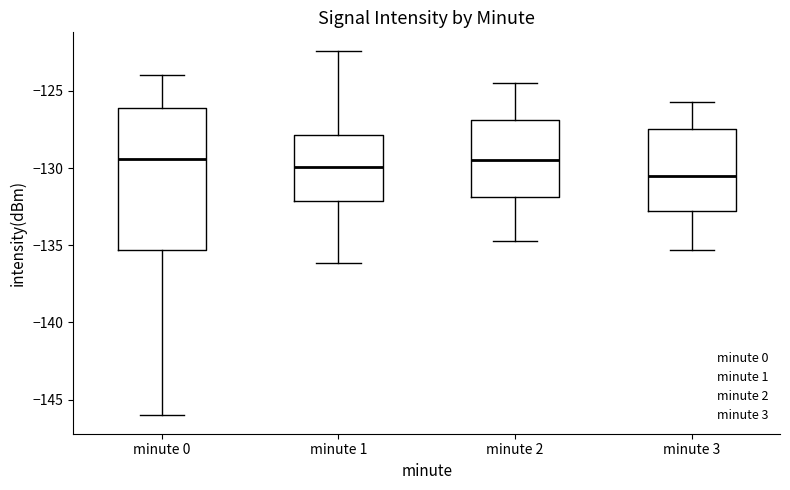

Reading left to right, read every box against the y-axis: the position of its median line, the range the box covers, and the ends of its whiskers. The values are not printed on the chart, so give them approximately, as read against the axis.

minute 0: median -129.5, box -135.5 to -126.0, whiskers -146.0 to -124.0
minute 1: median -130.0, box -132.0 to -128.0, whiskers -136.0 to -122.5
minute 2: median -129.5, box -132.0 to -127.0, whiskers -134.5 to -124.5
minute 3: median -130.5, box -133.0 to -127.5, whiskers -135.5 to -125.5